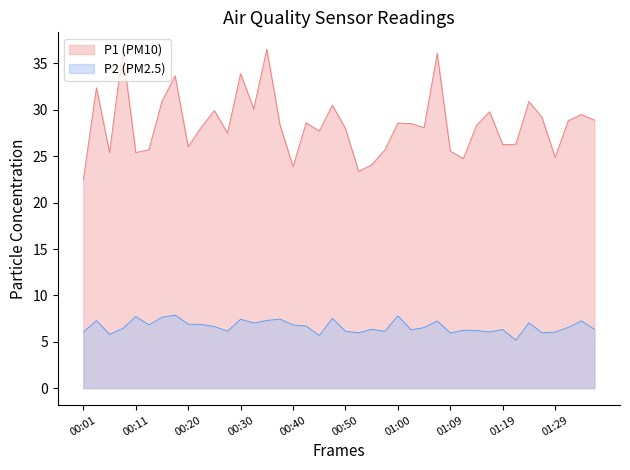

How many values in the P2 series exceed 6?

34